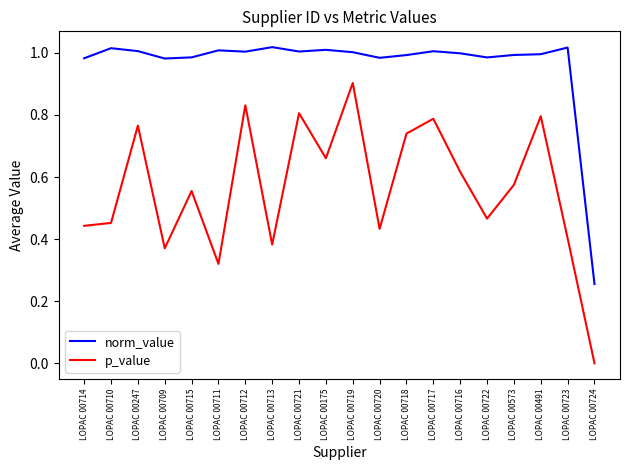

Which category has the lowest value in the p_value series?

LOPAC 00724